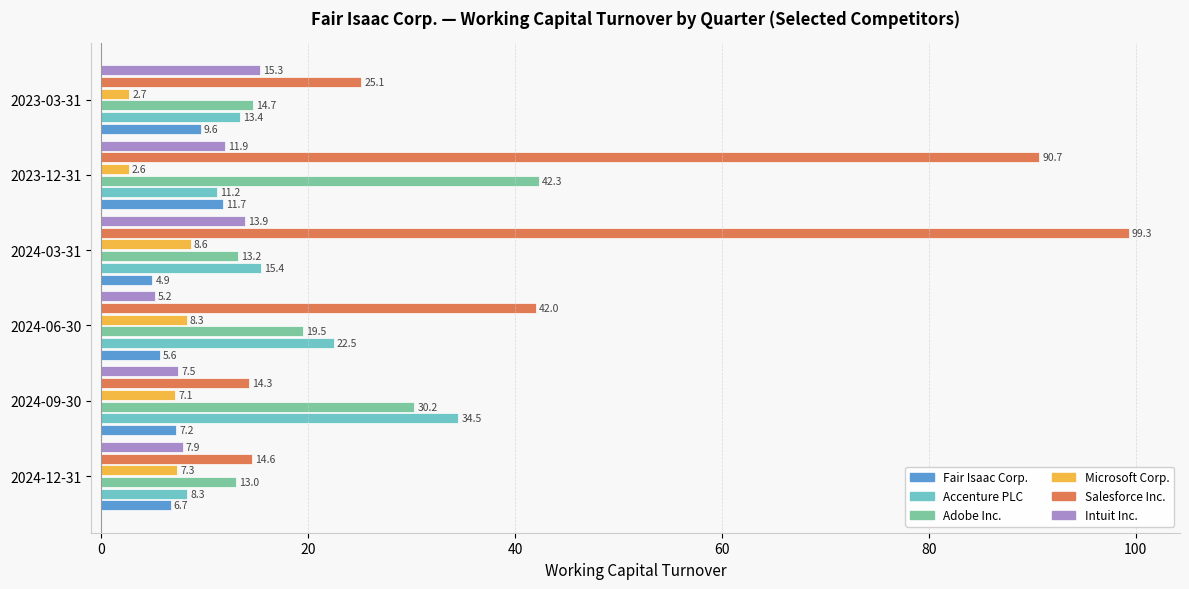

Is it true that Accenture PLC equals 26.9 at 2024-03-31?

False